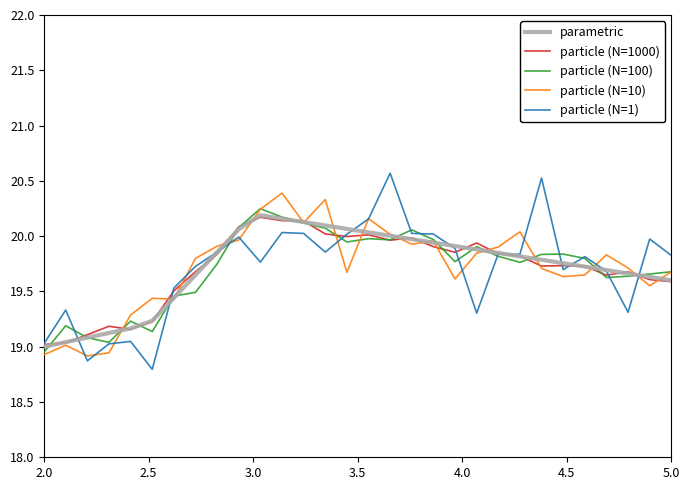

What is the smallest value displayed?

18.8